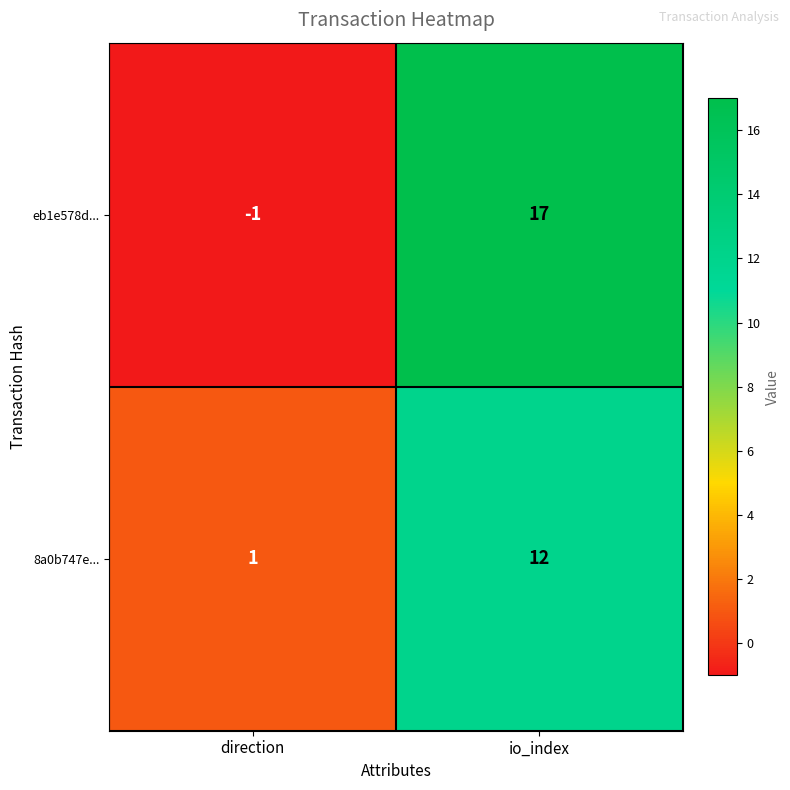

Where is eb1e578d... nearest to the value 8?

direction